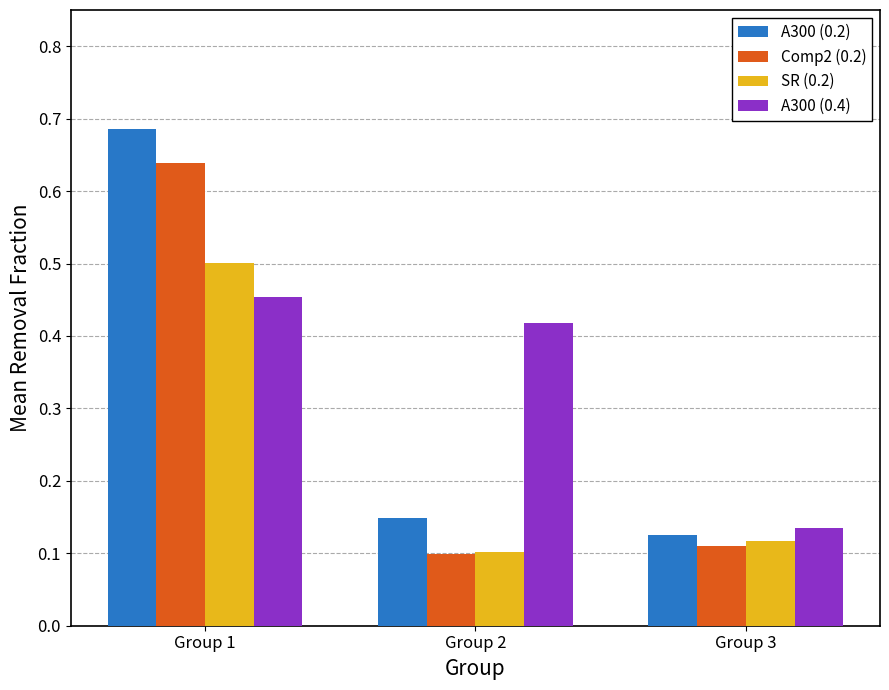

Count the SR (0.2) values in the range 0 to 1.

3